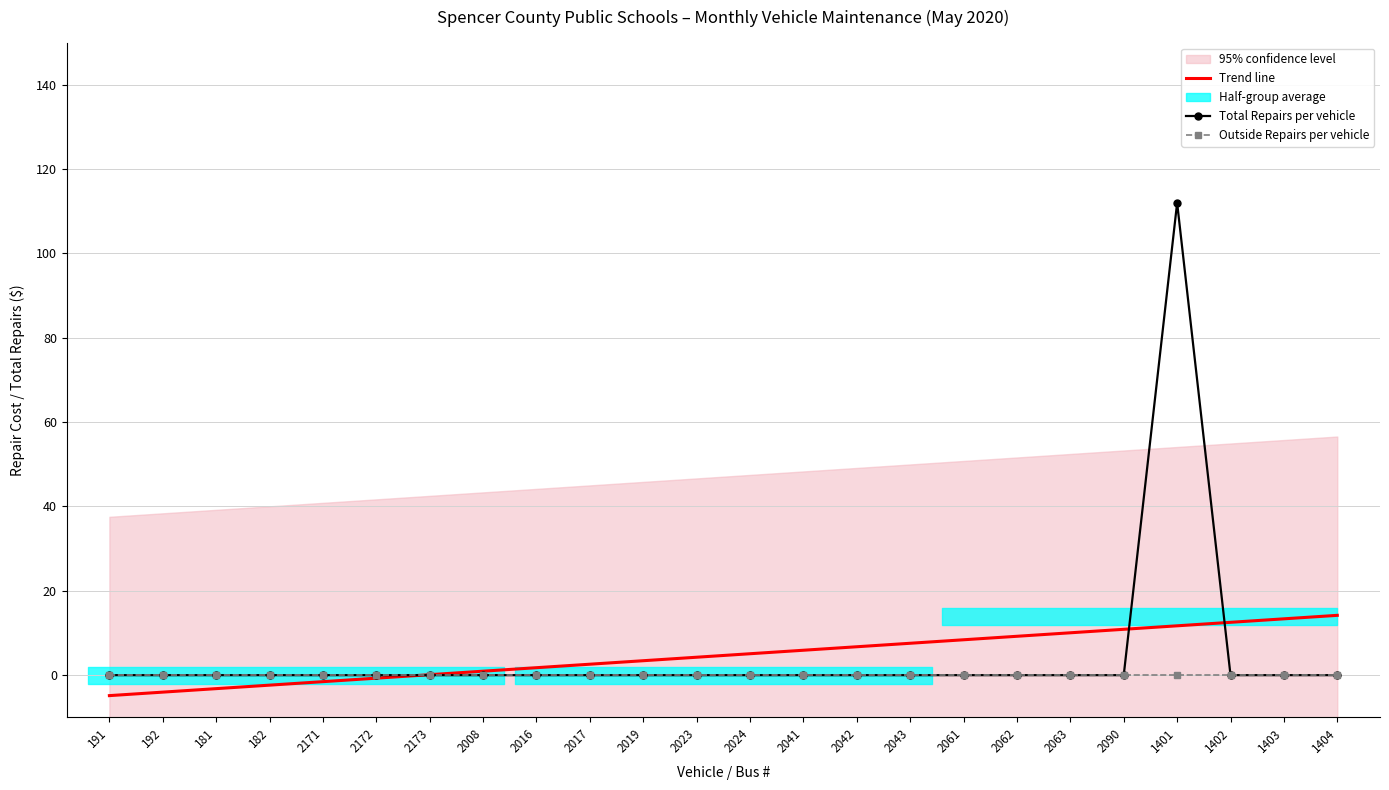

What is the difference between the maximum and minimum values in the Trend line series?

19.0